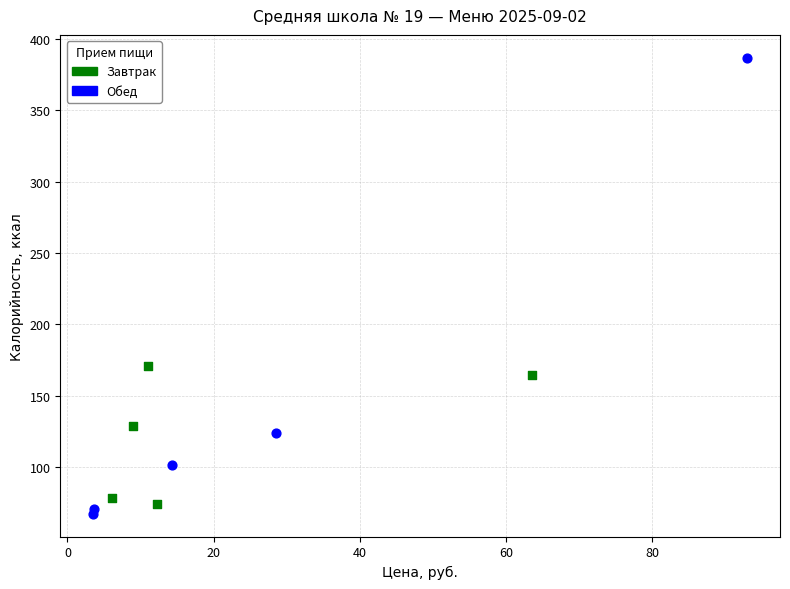

Which series reaches the maximum Y coordinate?

Обед